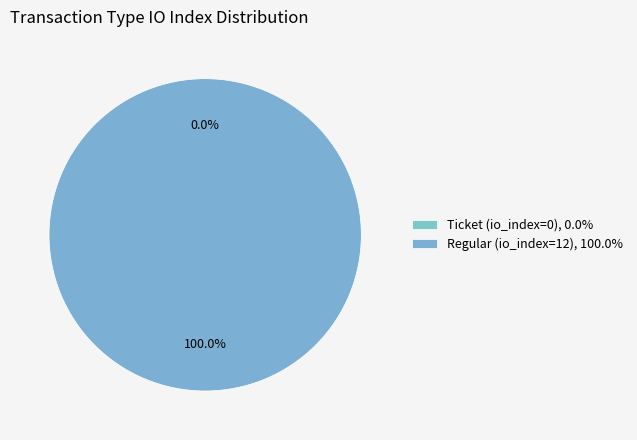

How many segments does this pie chart have?

2